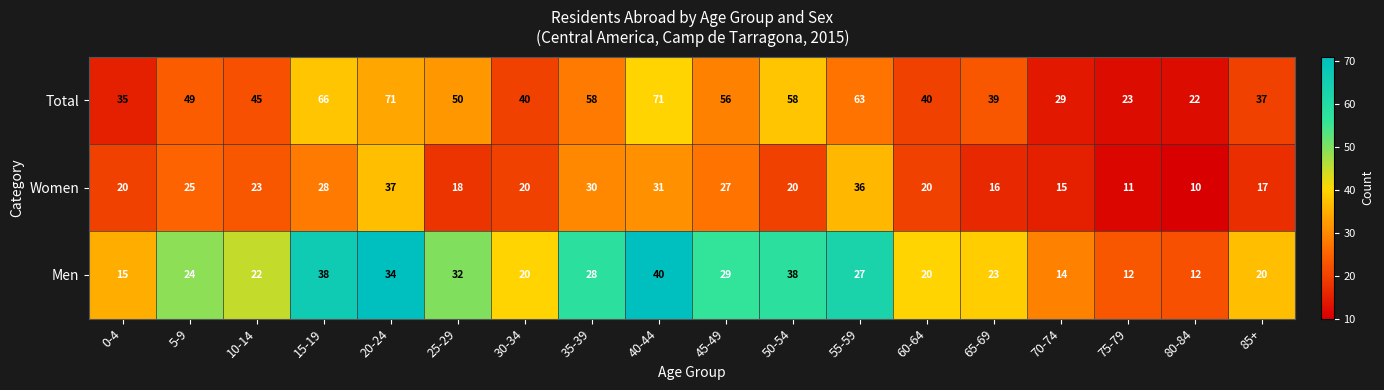

What is the spread (max minus min) of values at 80-84?

12